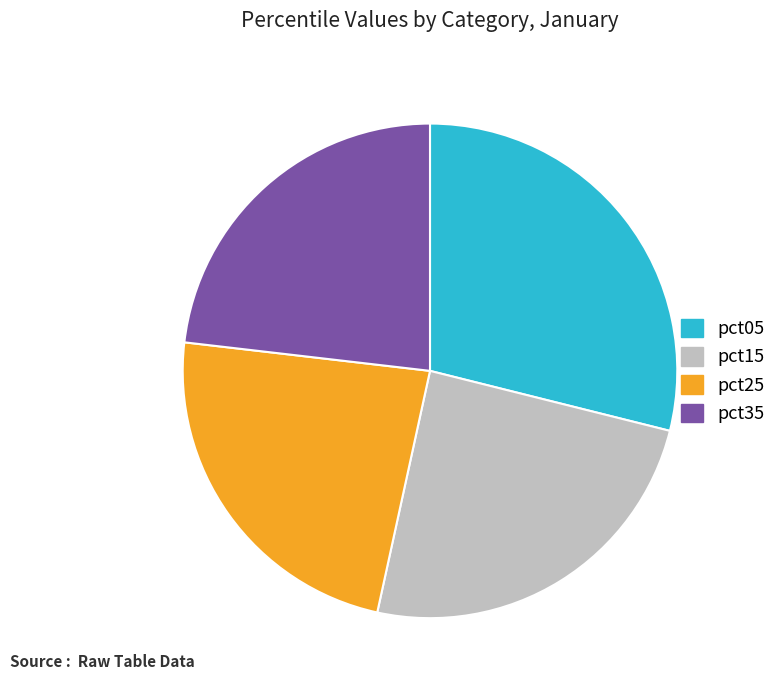

Which slice is the largest?

pct05